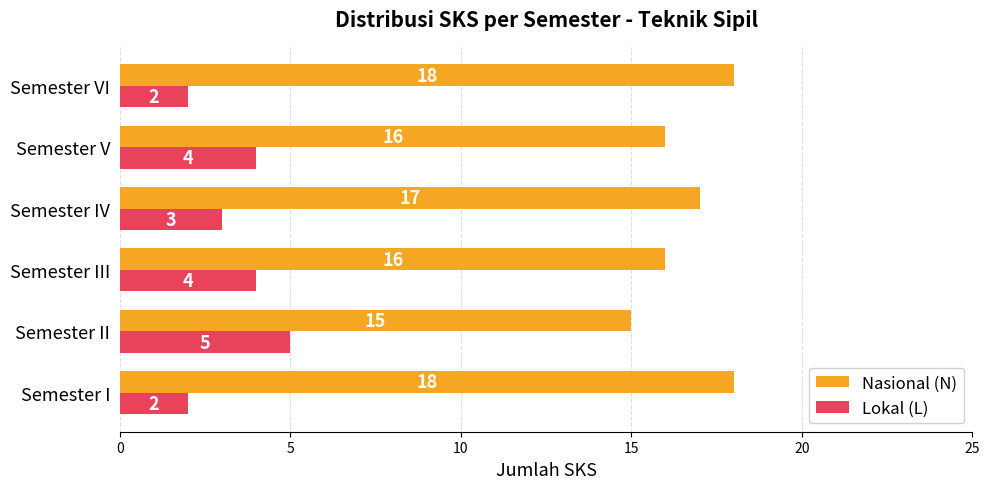

How many Nasional (N) values are between 16 and 18?

5